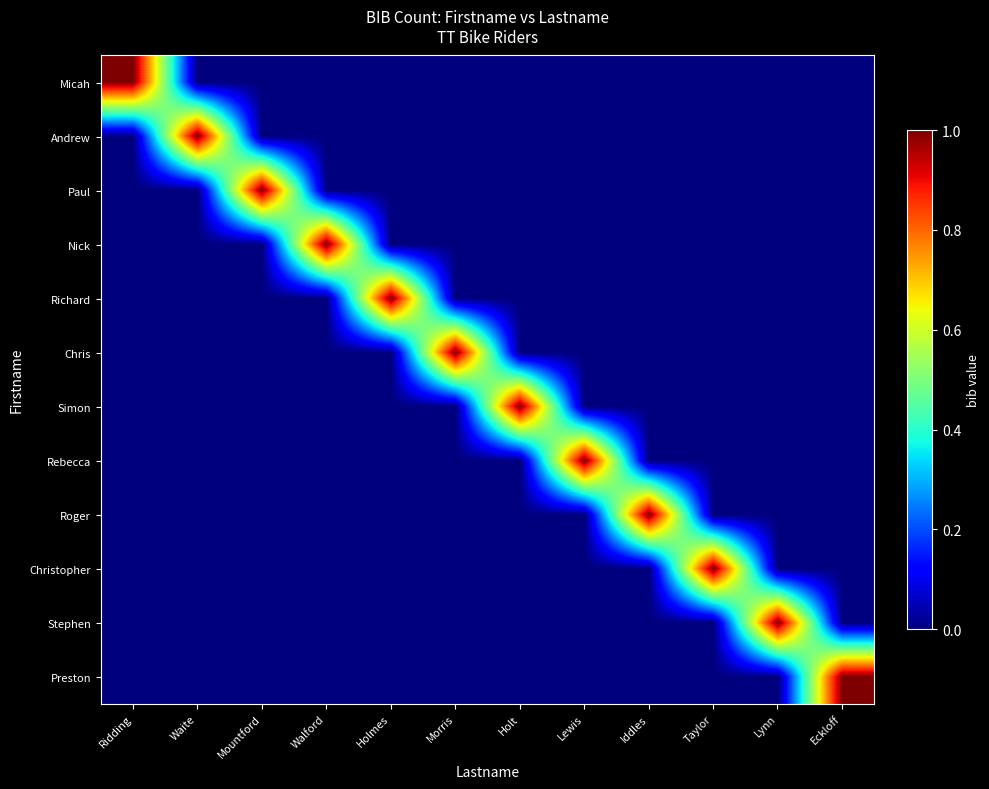

What is the total value across all series at Mountford?

1